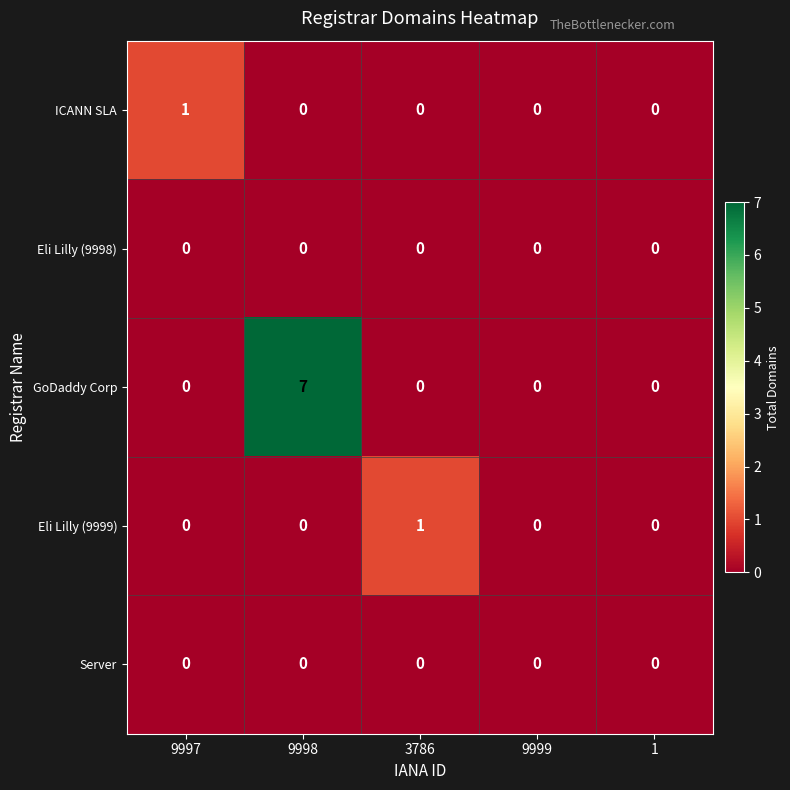

What is the sum of the GoDaddy Corp values at 9997 and 9998?

7